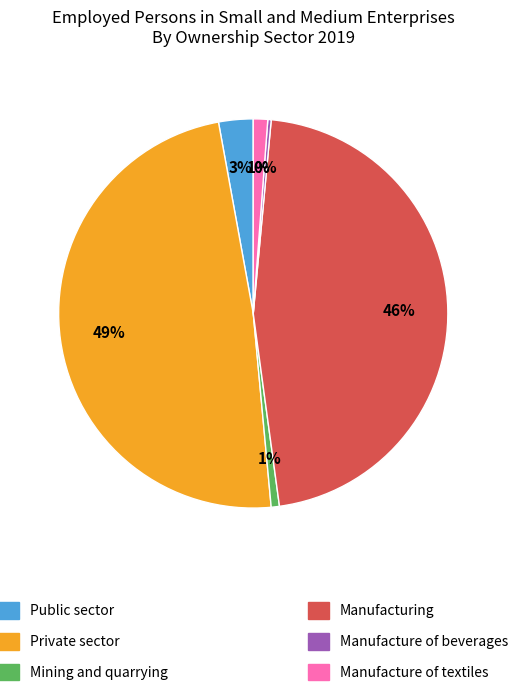

Is there any slice that represents more than half of the pie?

No